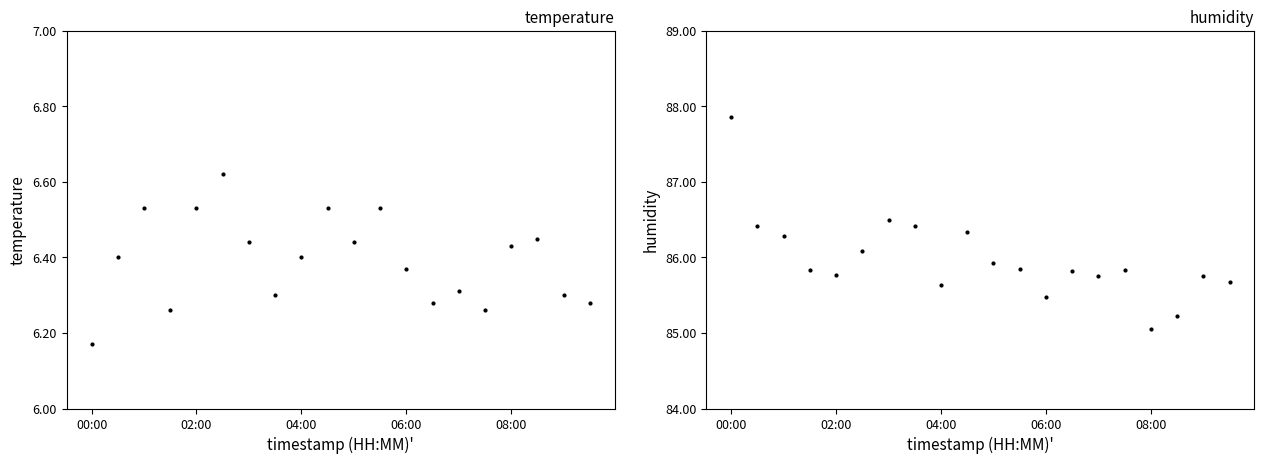

What is the value of the humidity point at the 5th from the left?

85.8